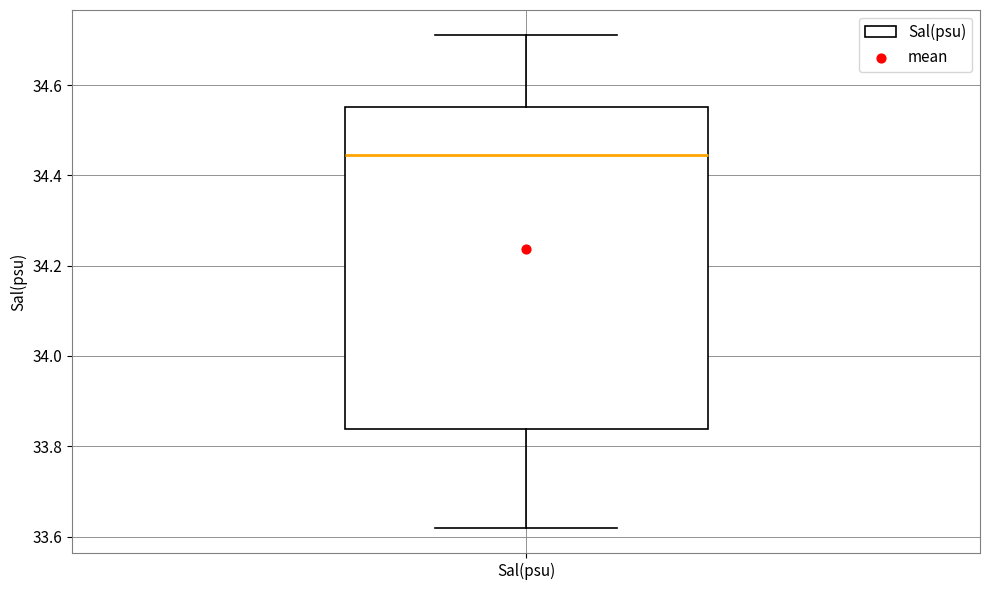

Transcribe this box plot: give where the median line is, the range the box spans, and where the two whiskers end, as read against the y-axis. The values are not printed on the chart, so give them approximately, as read against the axis.

median 34.44, box 33.84 to 34.56, whiskers 33.62 to 34.72